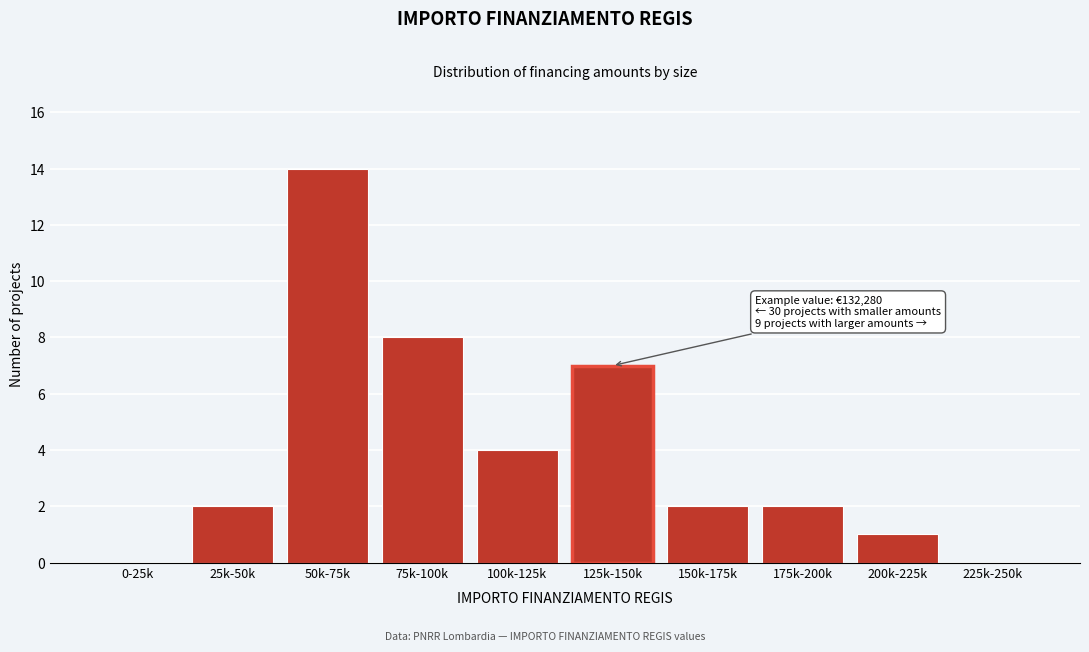

Reading right to left, extract all data points from this chart.

225k-250k=0	200k-225k=1	175k-200k=2	150k-175k=2	125k-150k=7	100k-125k=4	75k-100k=8	50k-75k=14	25k-50k=2	0-25k=0